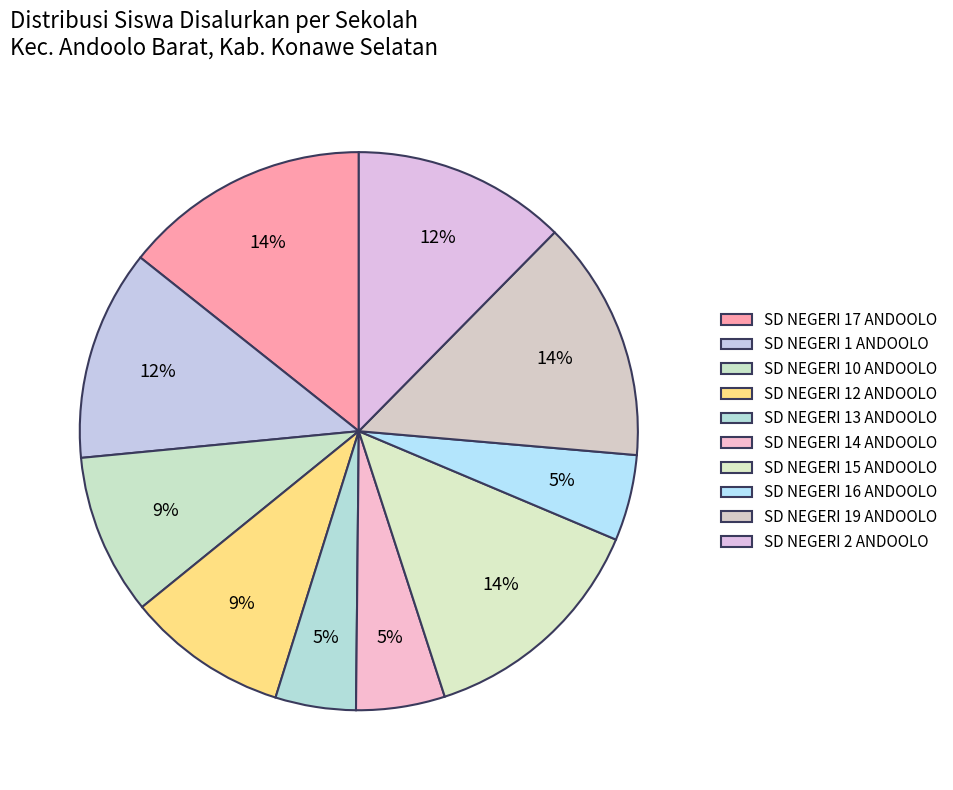

Is there a majority slice in this chart?

No